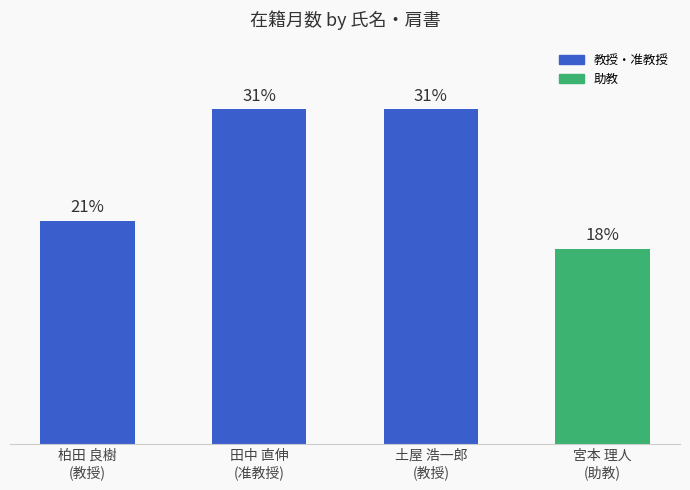

At which category does the chart reach its minimum across all series?

宮本 理人
(助教)